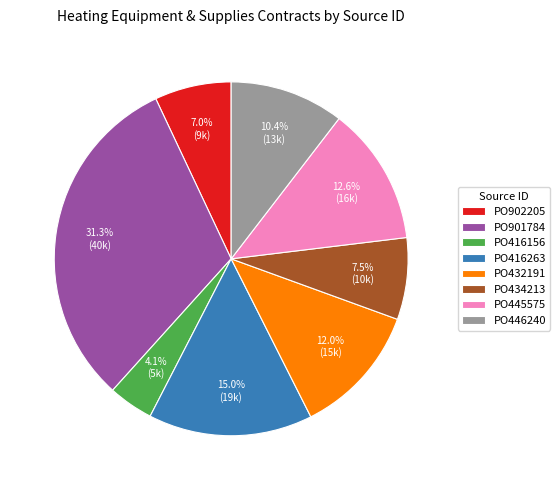

True or false: PO445575 accounts for 13% of the total.

True